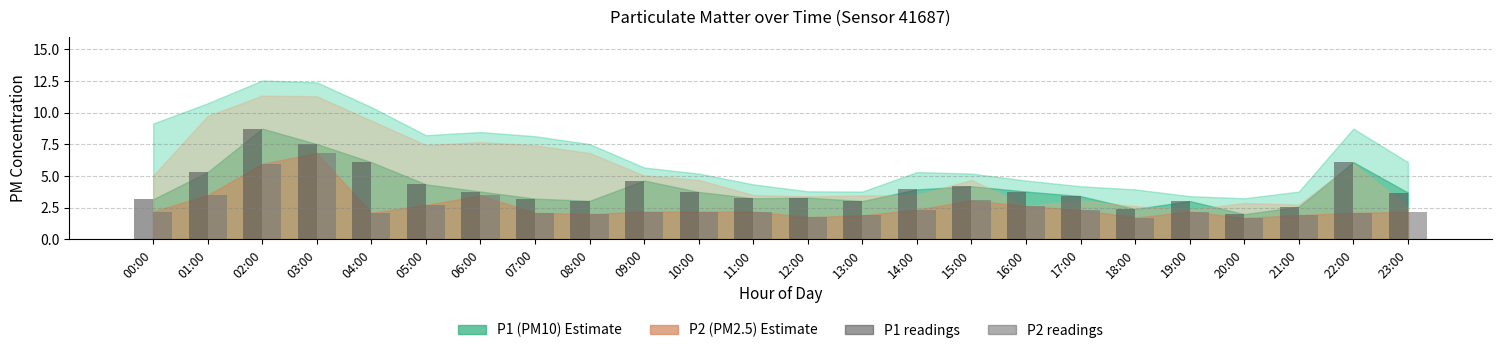

What is the spread (max minus min) of values at 00:00?

1.0